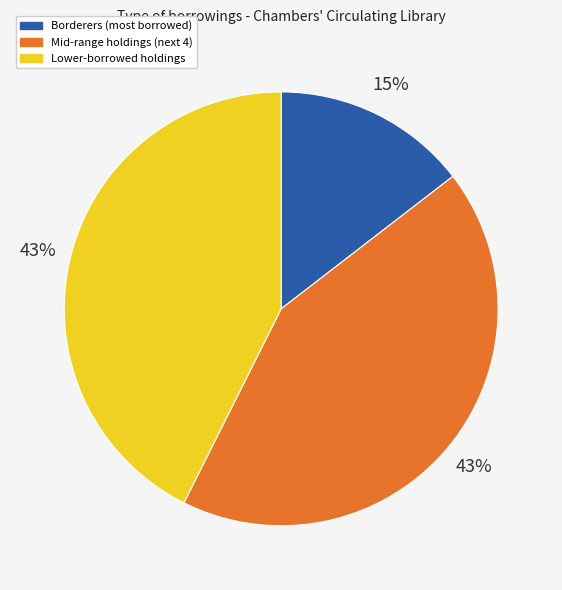

To the nearest percent, what is the average slice percentage?

33%